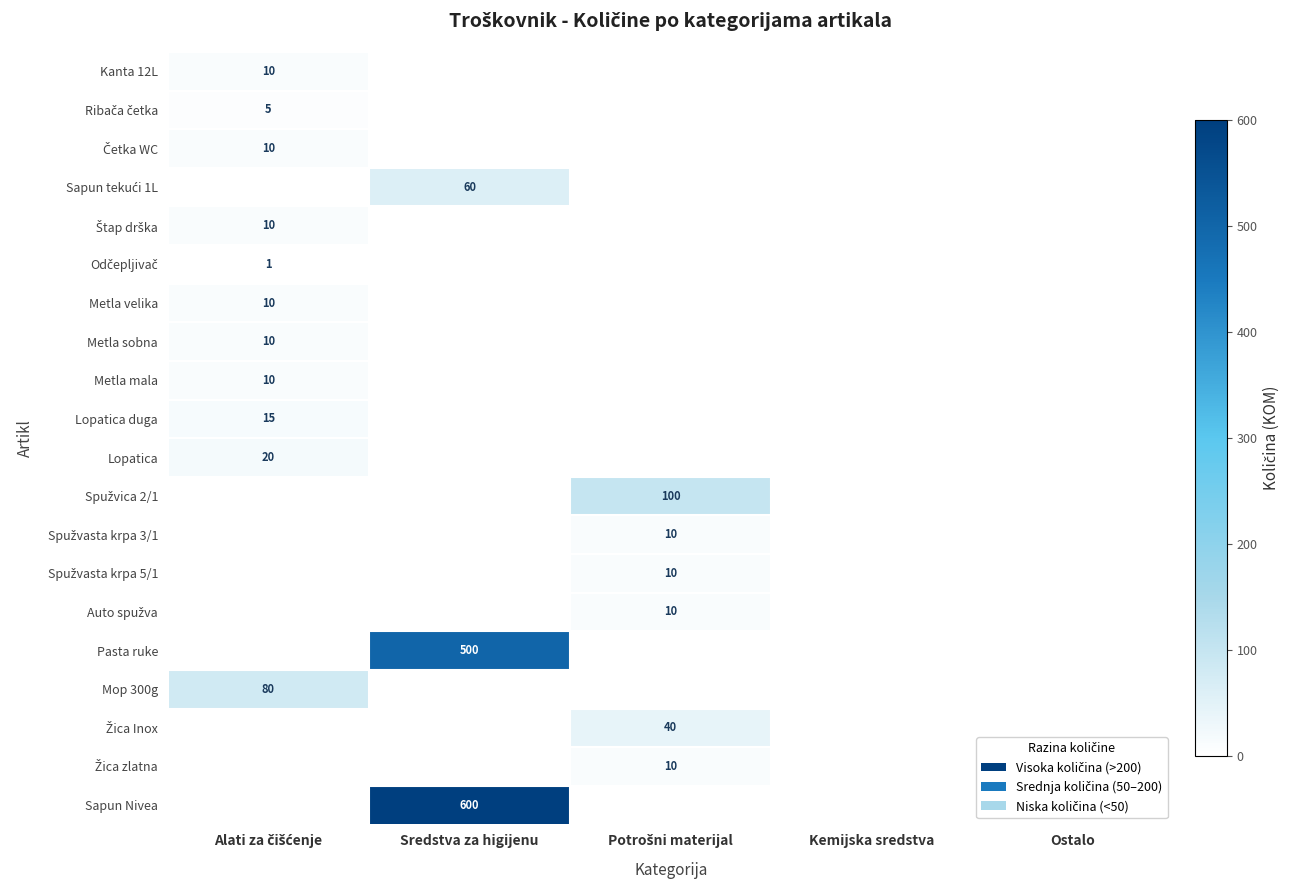

The value of Žica zlatna at Kemijska sredstva is 0. True or false?

True